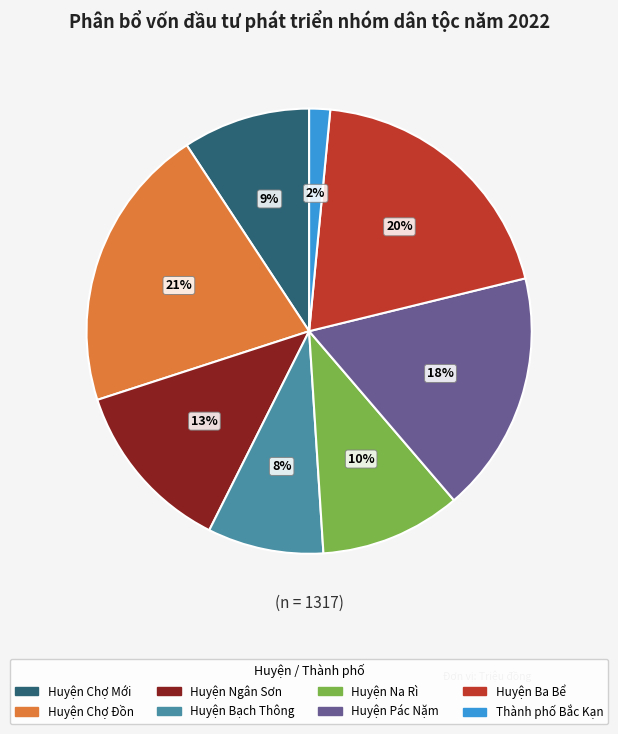

Does Huyện Chợ Mới represent more than half of the total?

No